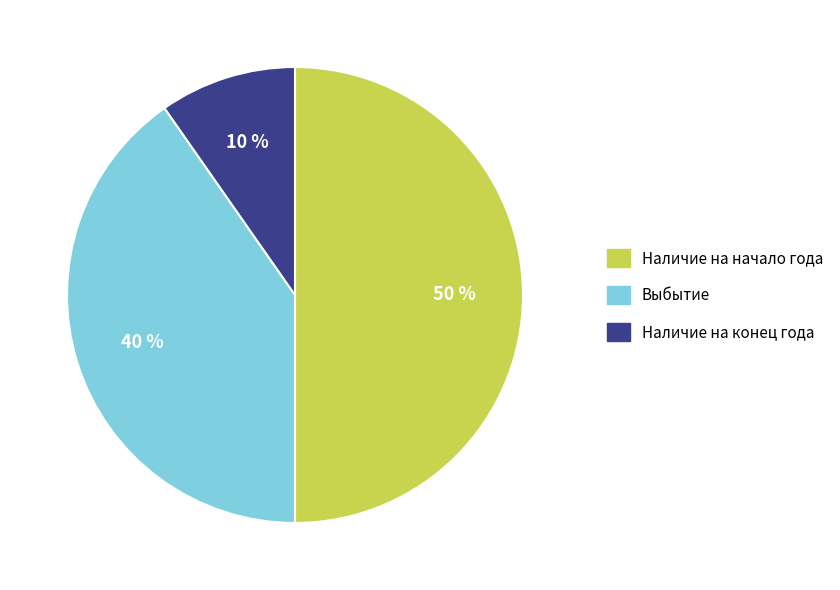

How many slices are in this pie chart?

3